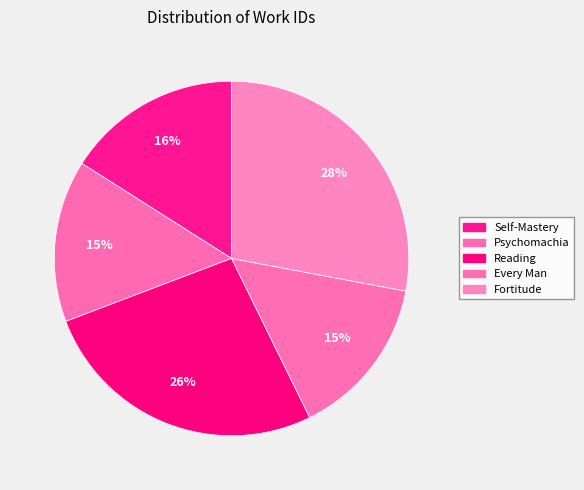

Count the number of slices in the pie.

5